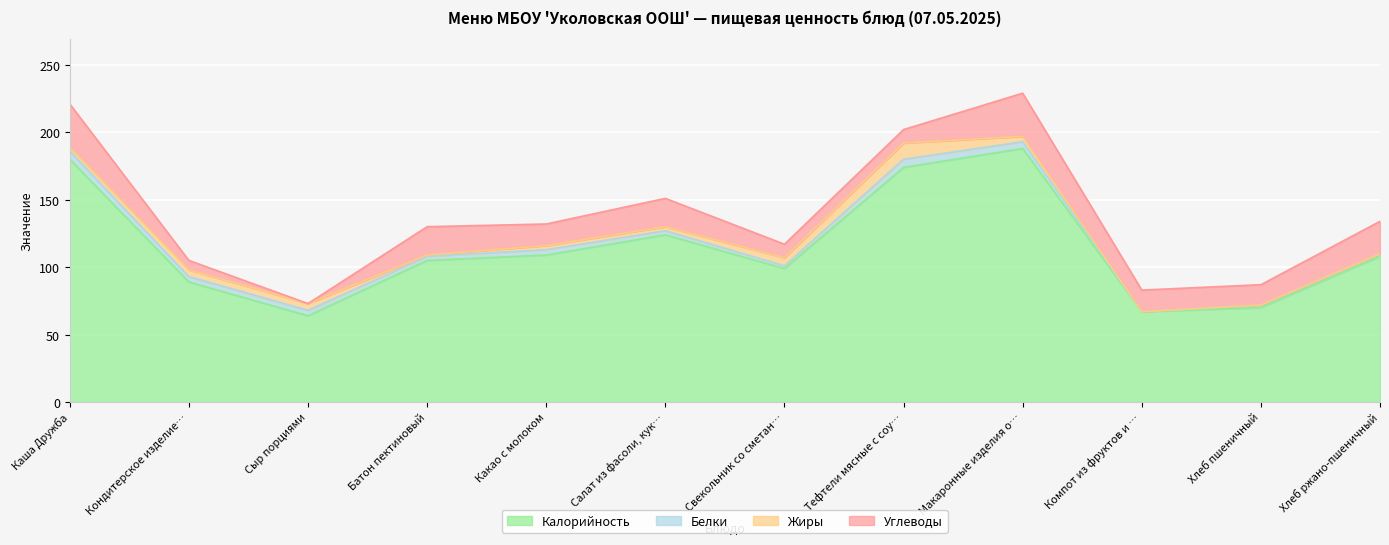

At how many categories does at least one series exceed 132?

3